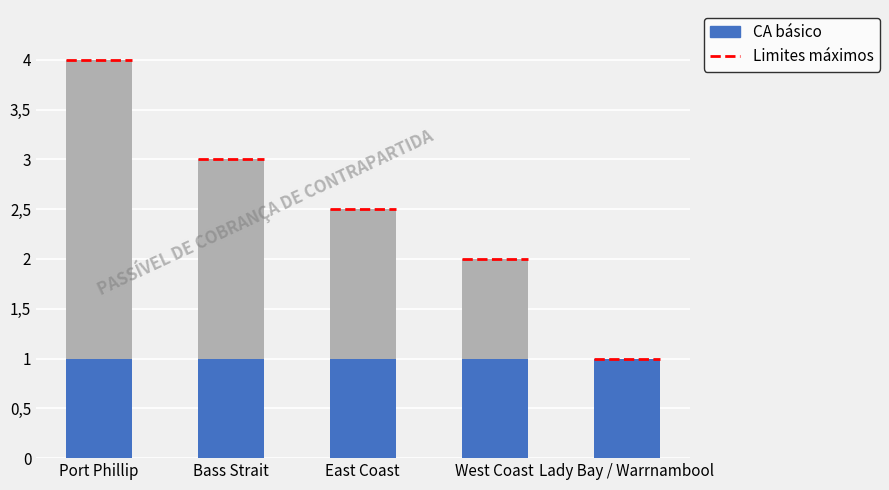

The value of CA basico at Lady Bay / Warrnambool is 1.7. True or false?

False